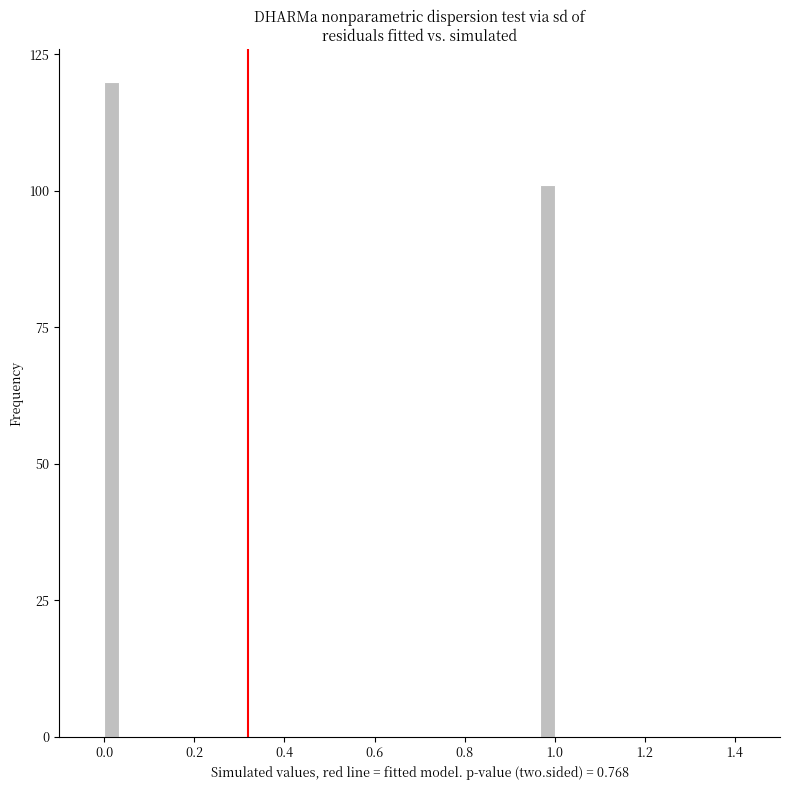

Read against the x-axis, roughly where is the centre of the tallest bar?

0.02